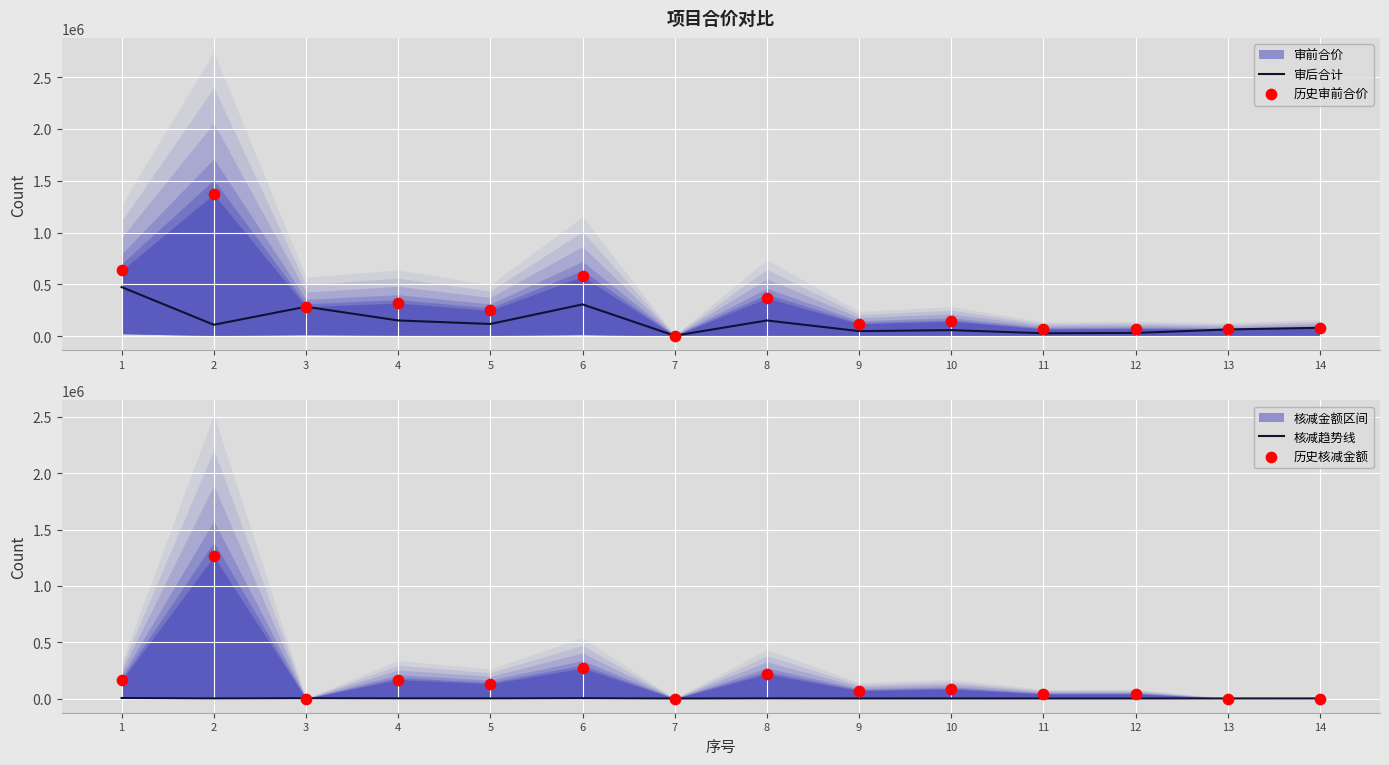

At which category is the sum across all series the highest?

2